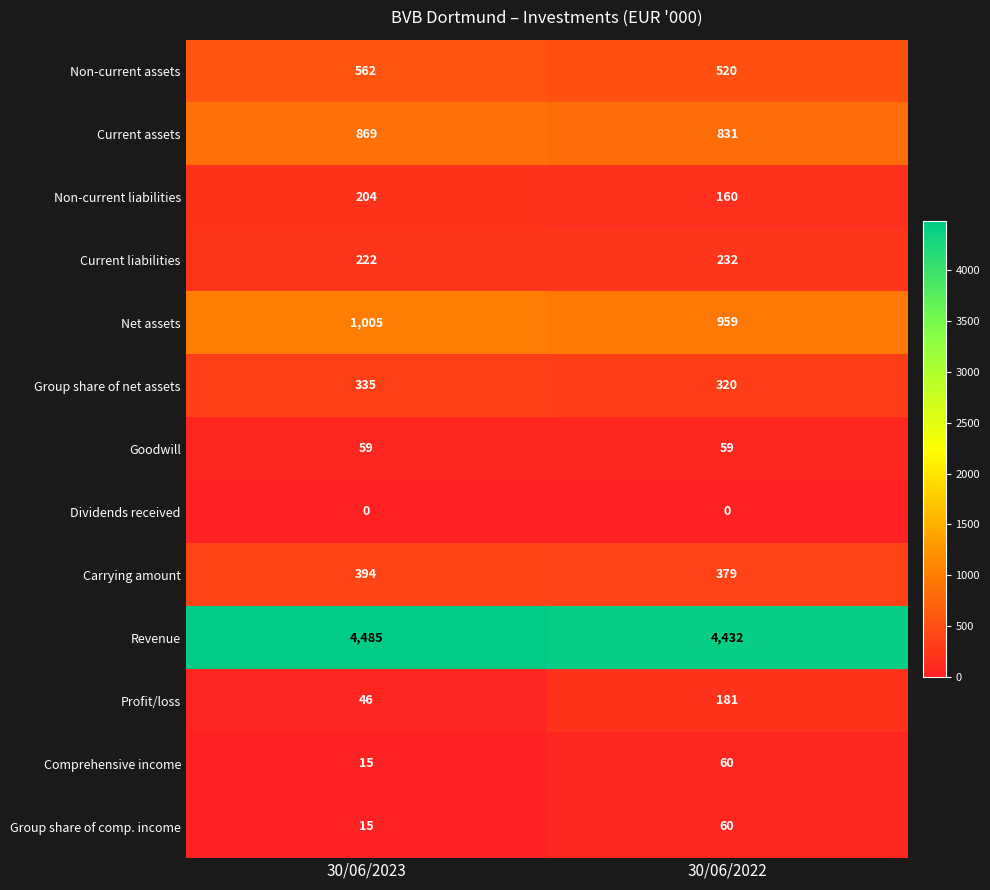

True or false: Revenue has a value of 7436 at 30/06/2022.

False